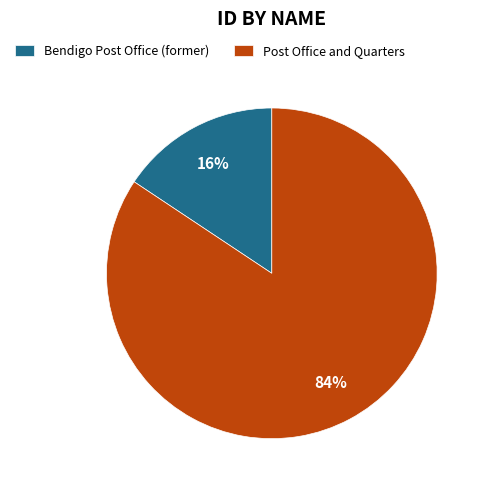

Combined, do Bendigo Post Office (former) and Post Office and Quarters account for over 50%?

Yes